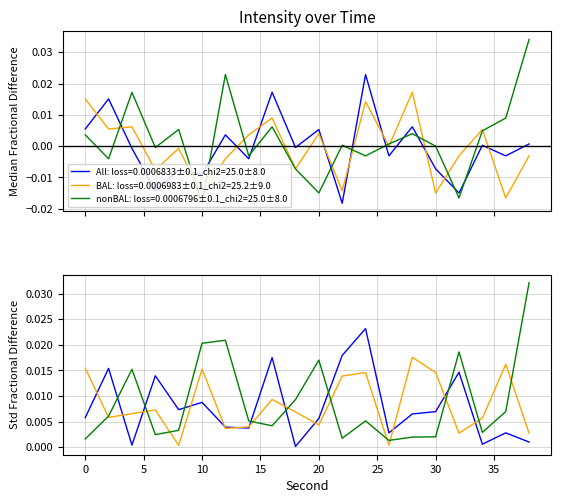

What are all the series names shown in the legend?

All: loss=0.0006833±0.1_chi2=25.0±8.0, BAL: loss=0.0006983±0.1_chi2=25.2±9.0, nonBAL: loss=0.0006796±0.1_chi2=25.0±8.0